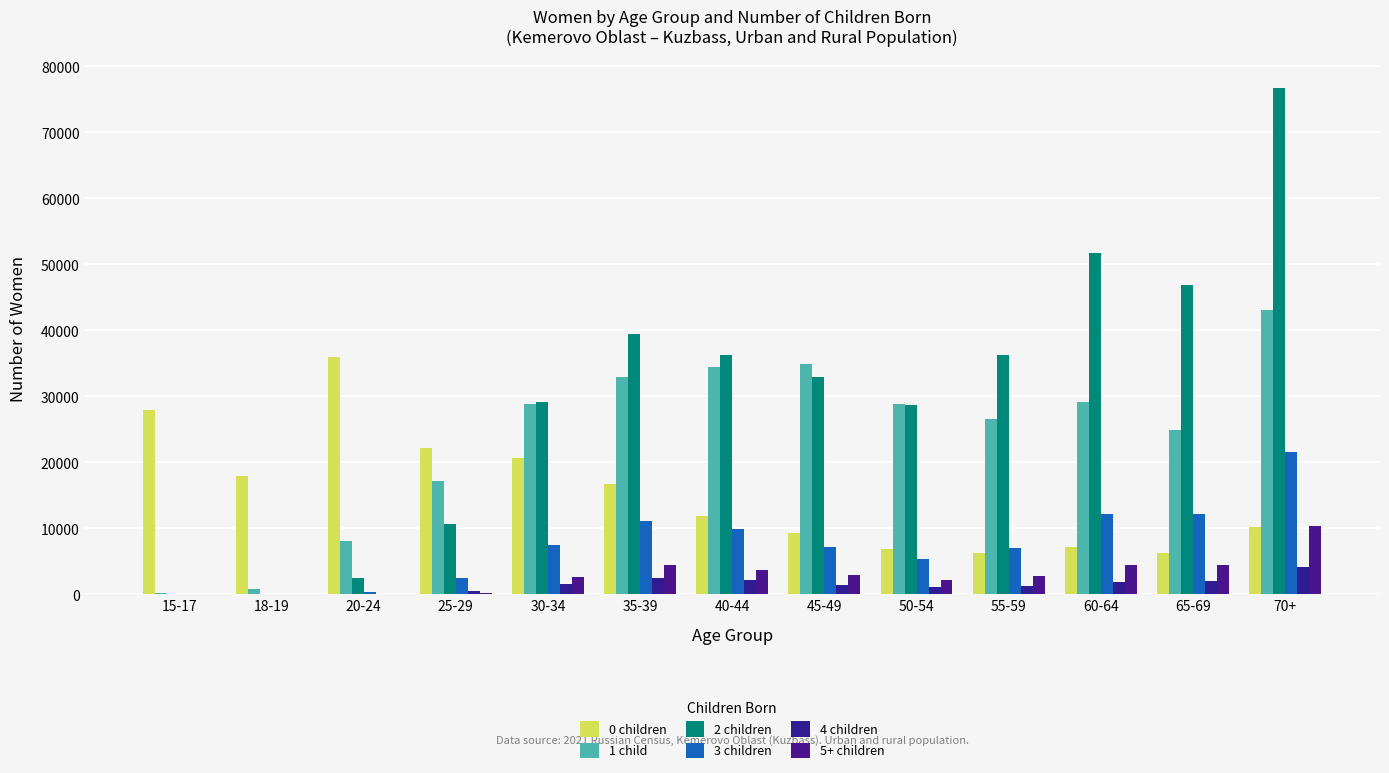

At which label does 3 children reach its peak?

70+